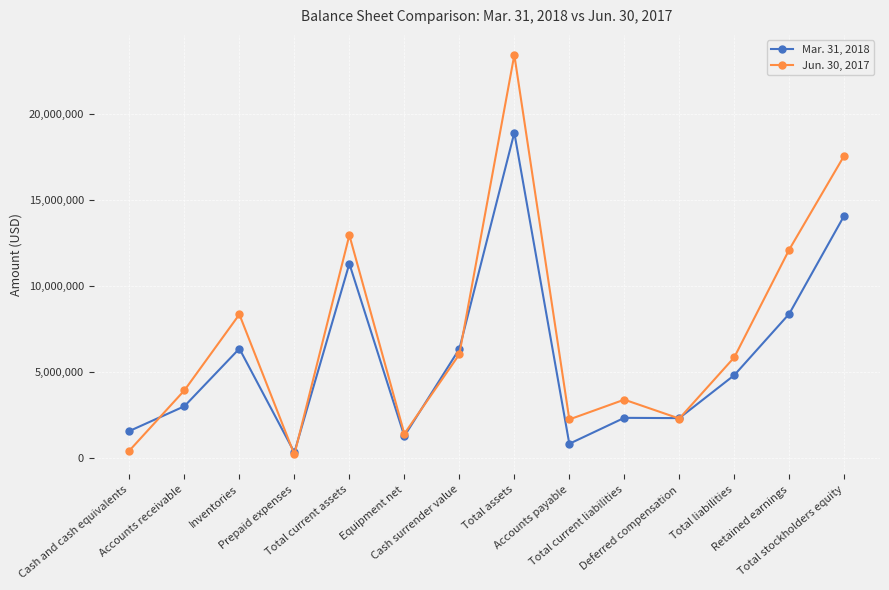

What is the value of the Jun. 30, 2017 point at the 14th from the left?

17572312